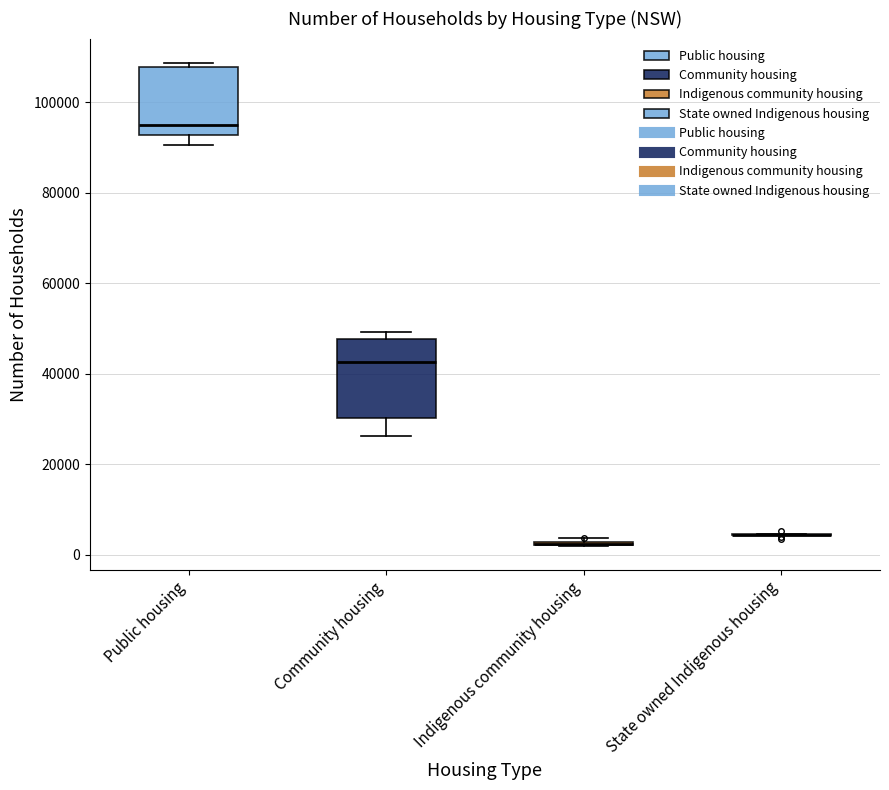

Reading left to right, read every box against the y-axis: the position of its median line, the range the box covers, and the ends of its whiskers. The values are not printed on the chart, so give them approximately, as read against the axis.

Public housing: median 94000, box 92000 to 108000, whiskers 90000 to 108000 (just above the box's upper edge)
Community housing: median 42000, box 30000 to 48000, whiskers 26000 to 50000
Indigenous community housing: box collapsed to a line at 2000, whiskers 2000 to 4000
State owned Indigenous housing: box collapsed to a line at 4000, whiskers 4000 to 4000